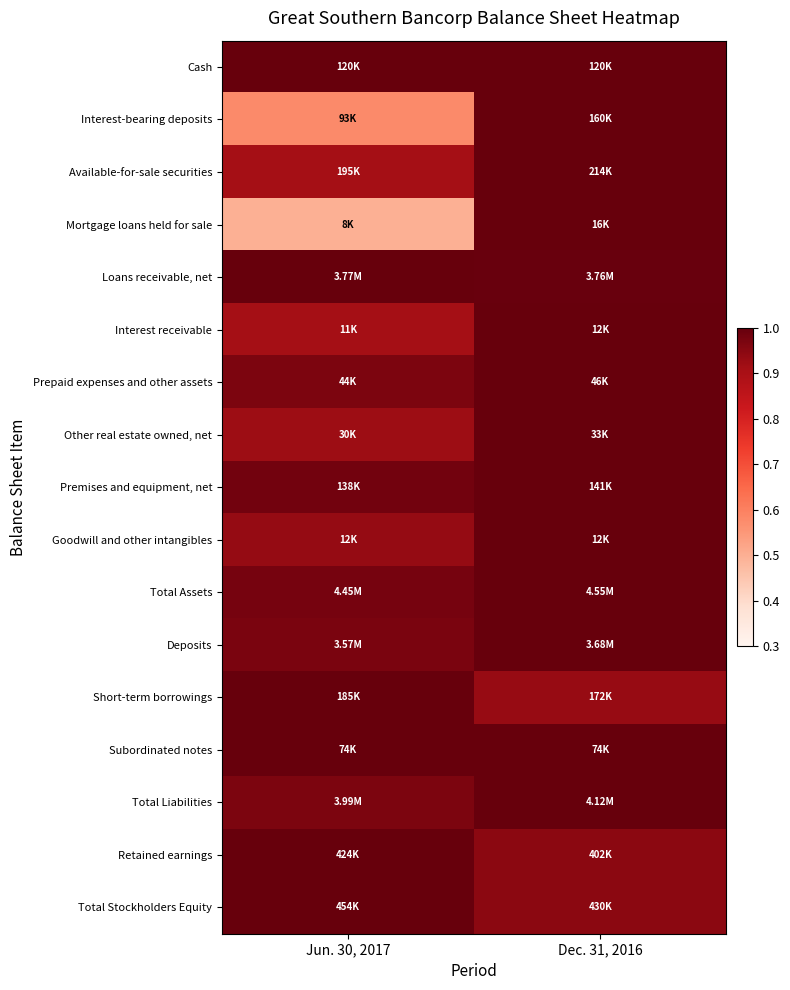

What is the spread (max minus min) of values at Jun. 30, 2017?

0.5